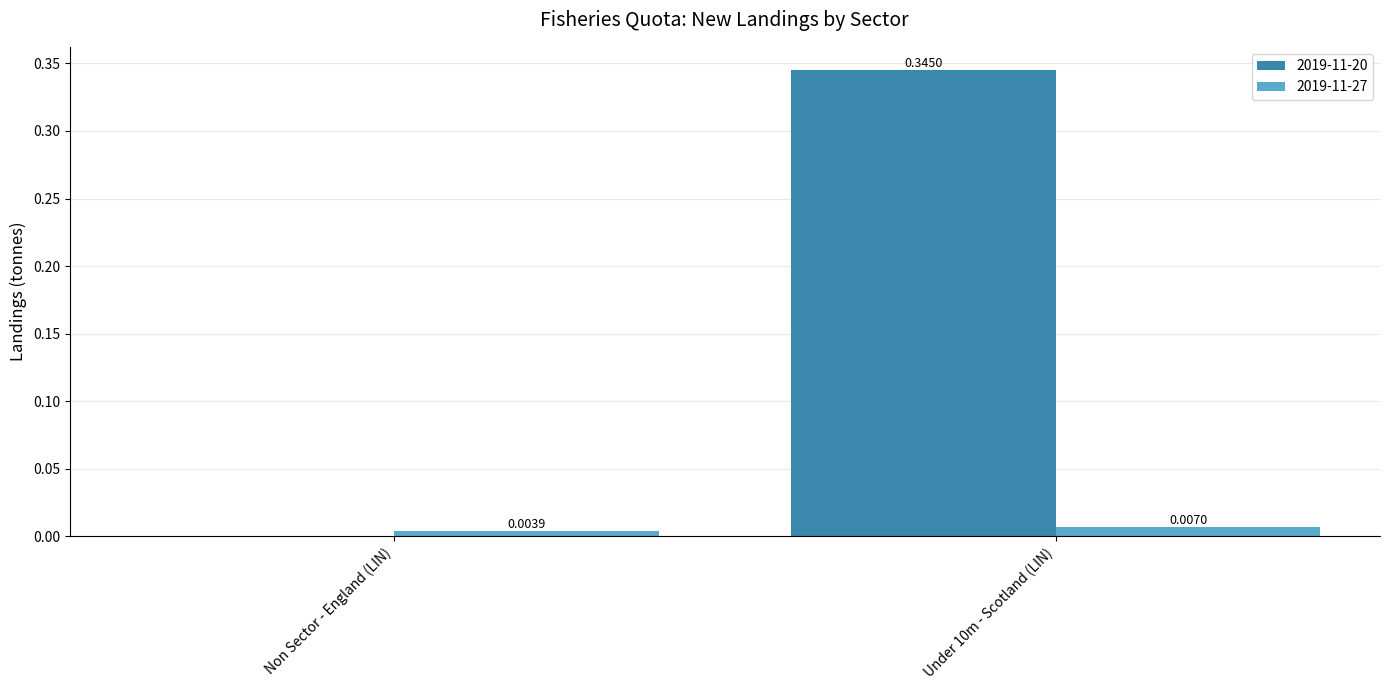

At which category is the sum across all series the highest?

Under 10m - Scotland (LIN)